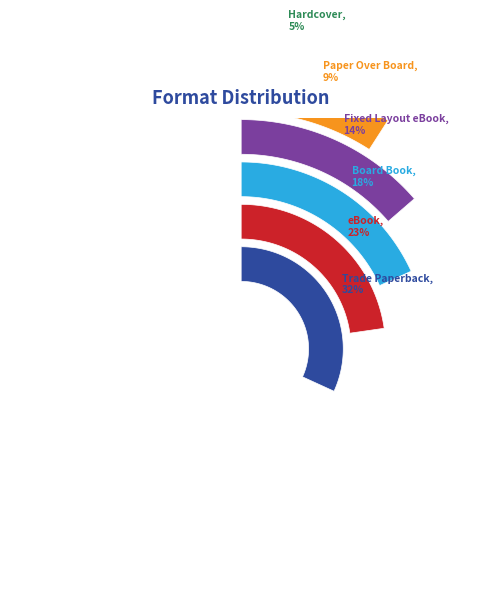

To the nearest percent, what percentage of the pie is Board Book?

18%